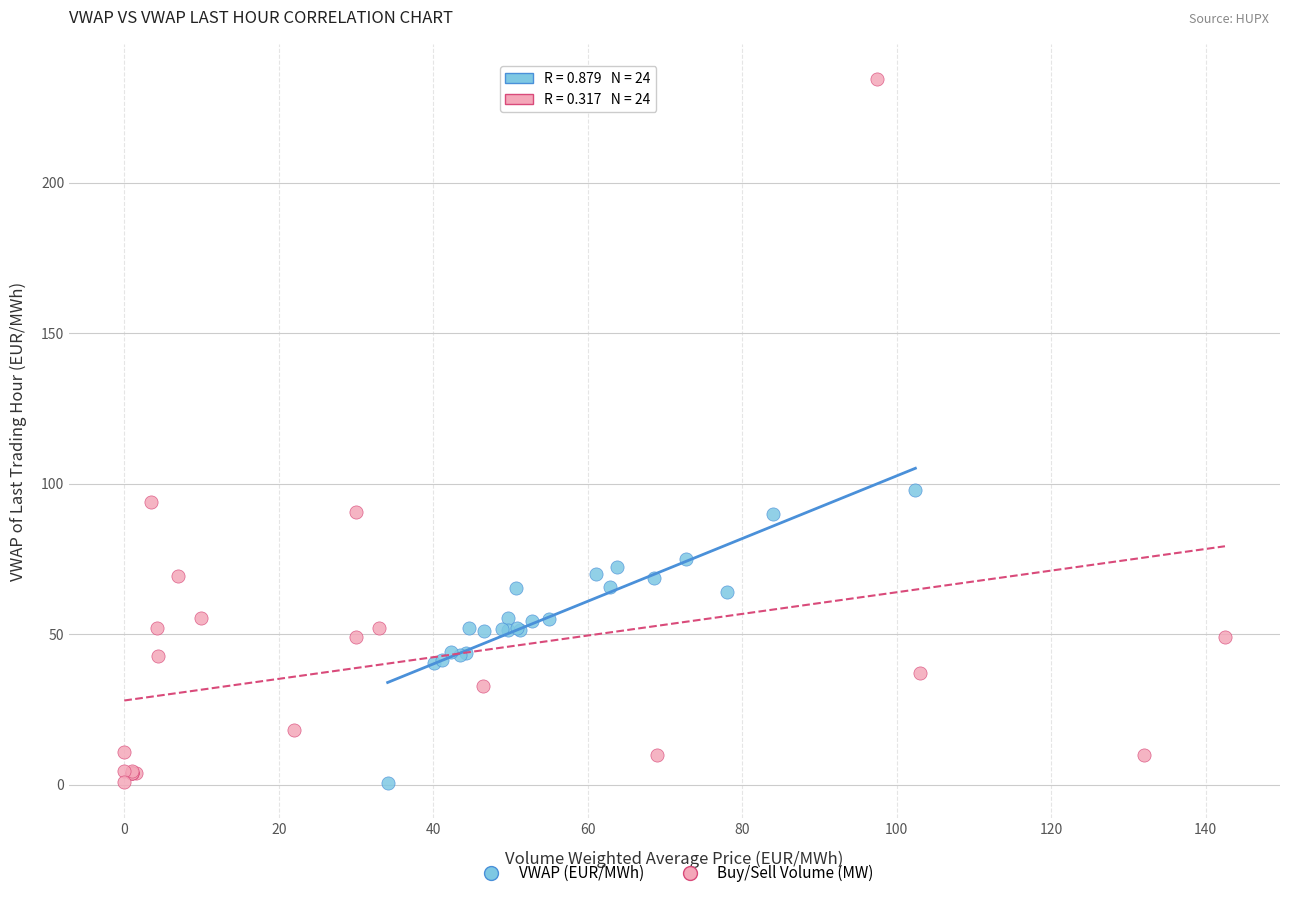

Which series has the widest spread of Y values?

Buy/Sell Volume (MW)